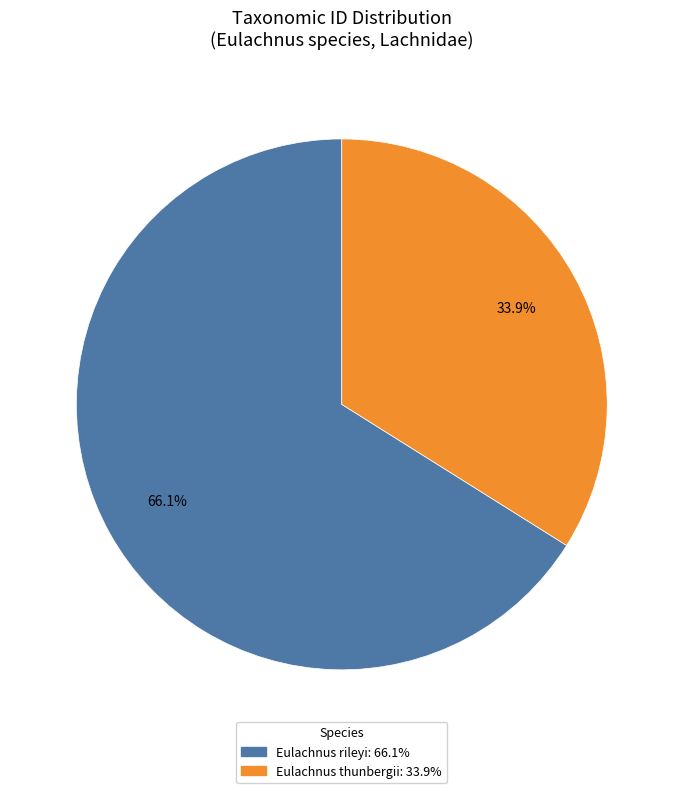

Is there a majority slice in this chart?

Yes